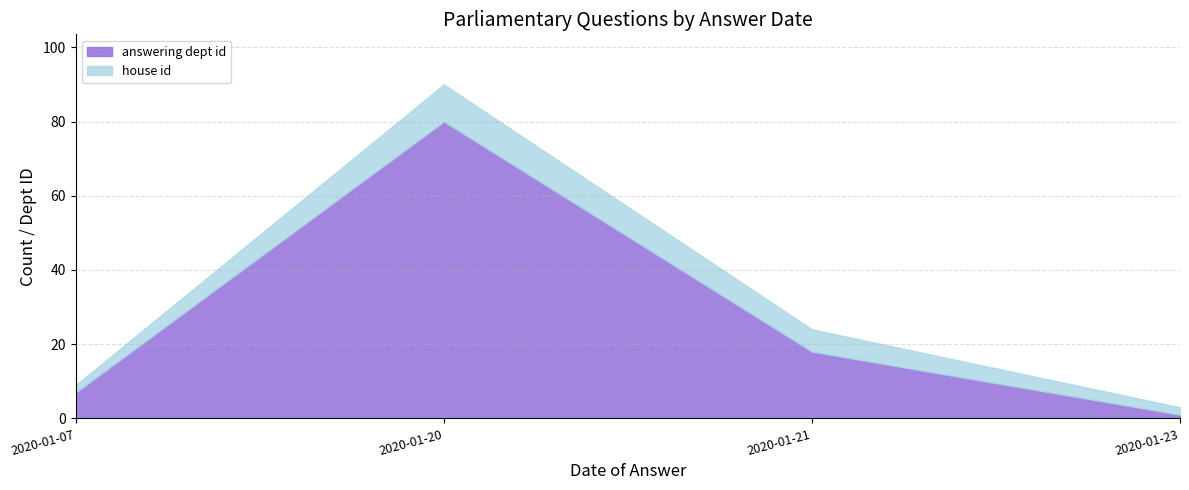

How many series are shown in this chart?

2